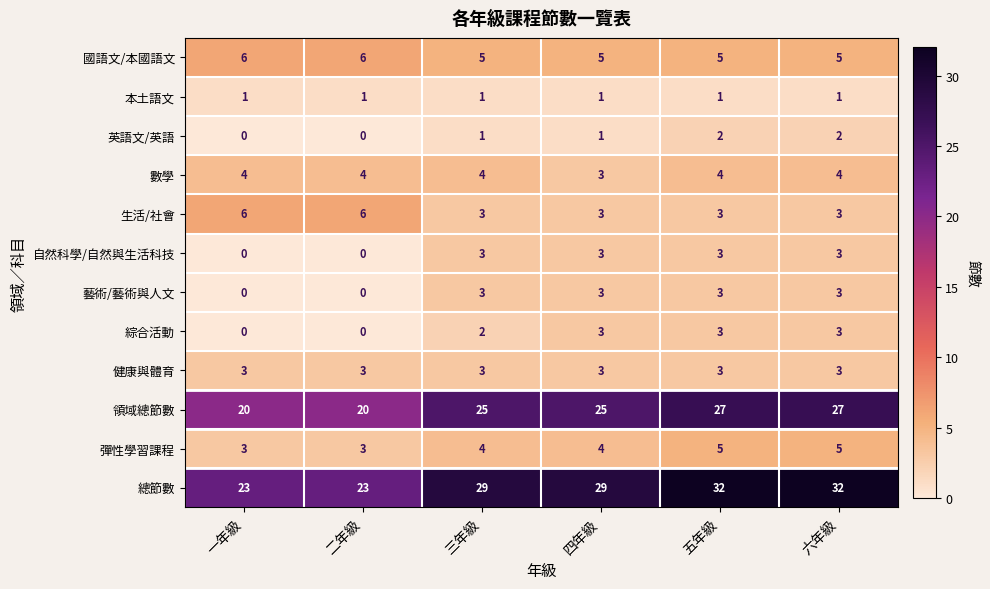

What is the sum of all 生活/社會 values?

24